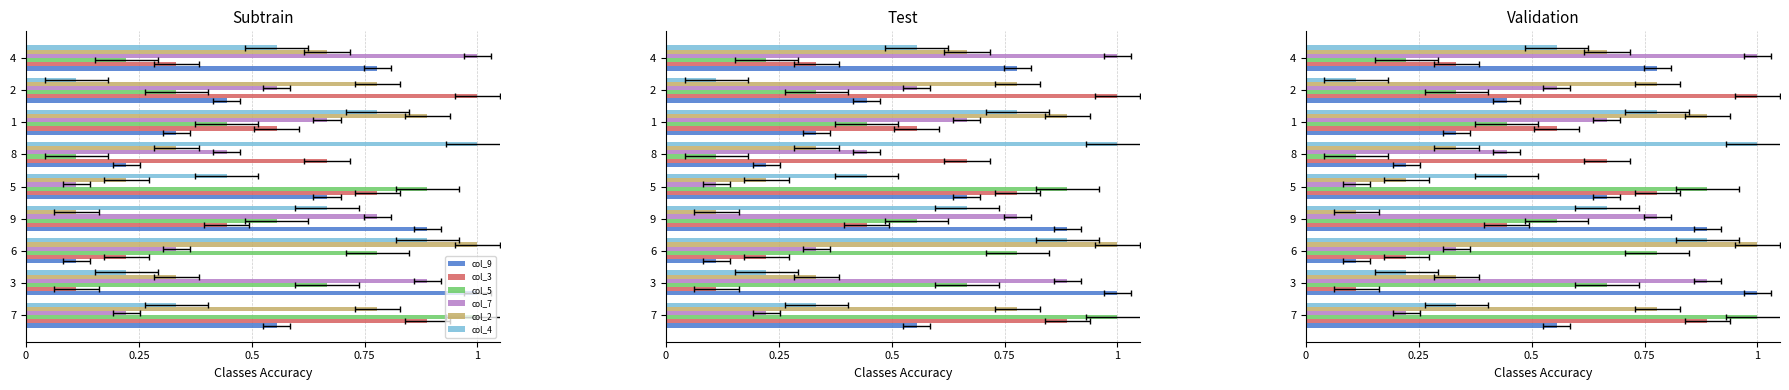

What is the difference between the second highest and second lowest values in the col_7 series?

0.7